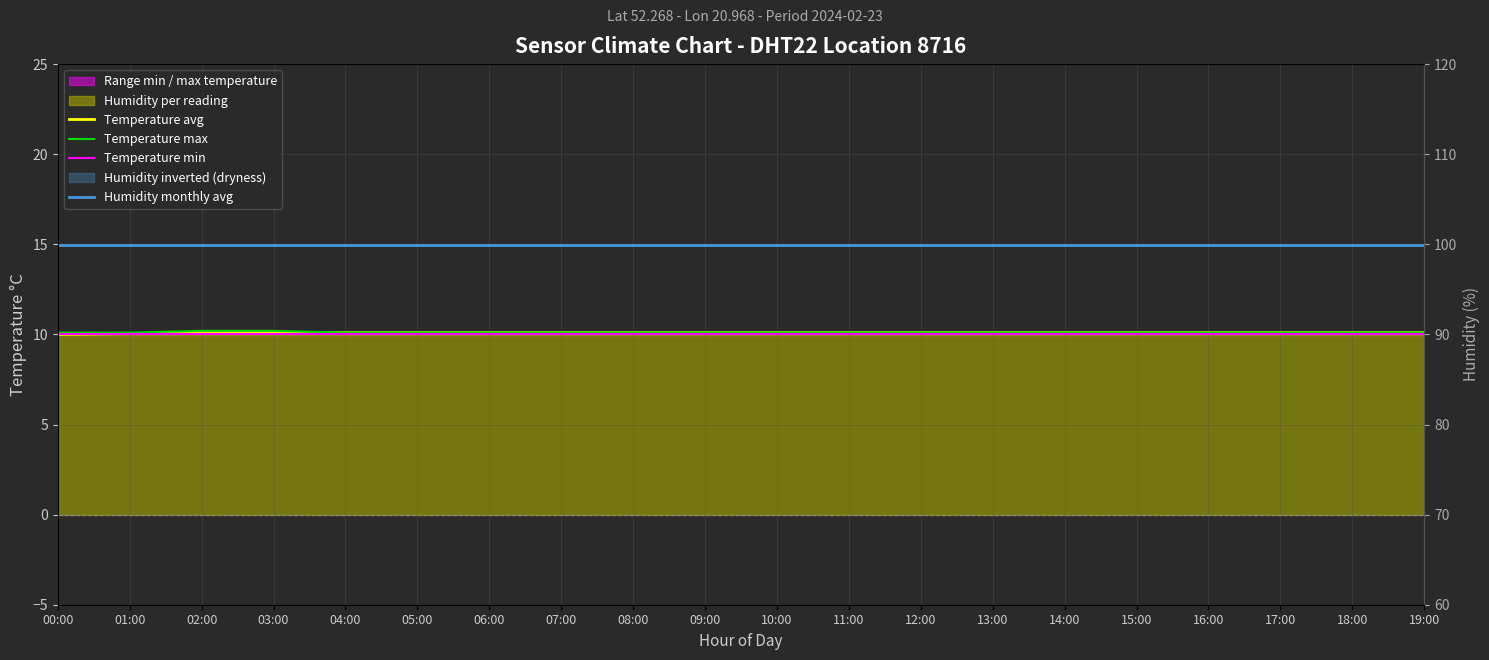

True or false: Temperature max has more than 2 interior local peaks.

False